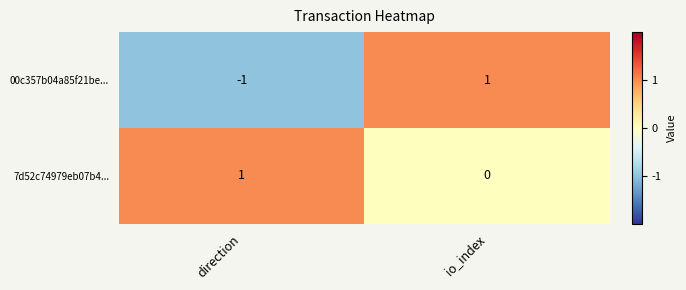

Which category has the highest value in the 00c357b04a85f21be... series?

io_index